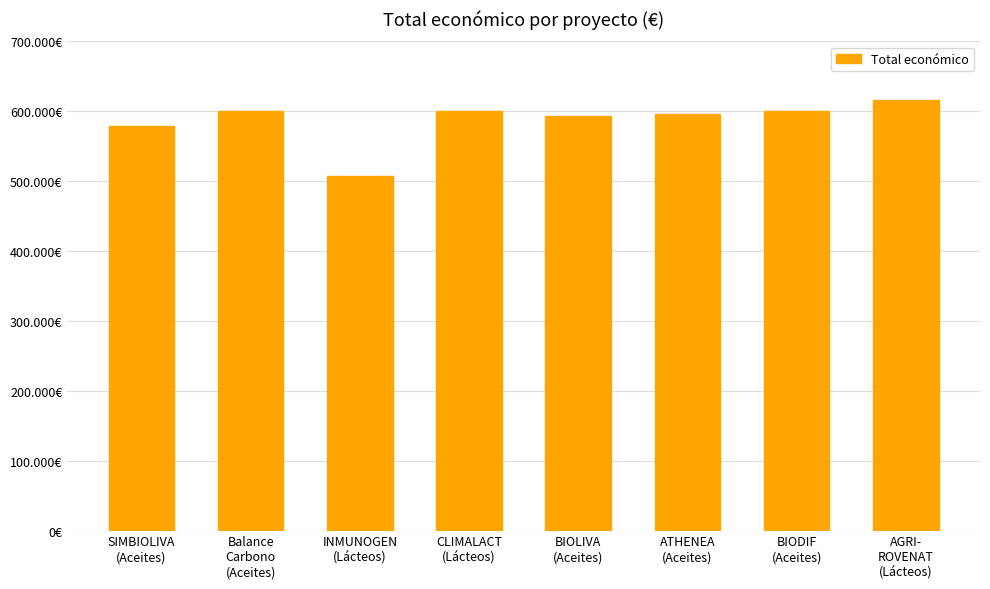

Which label corresponds to the largest value in the chart?

AGRI-
ROVENAT
(Lácteos)